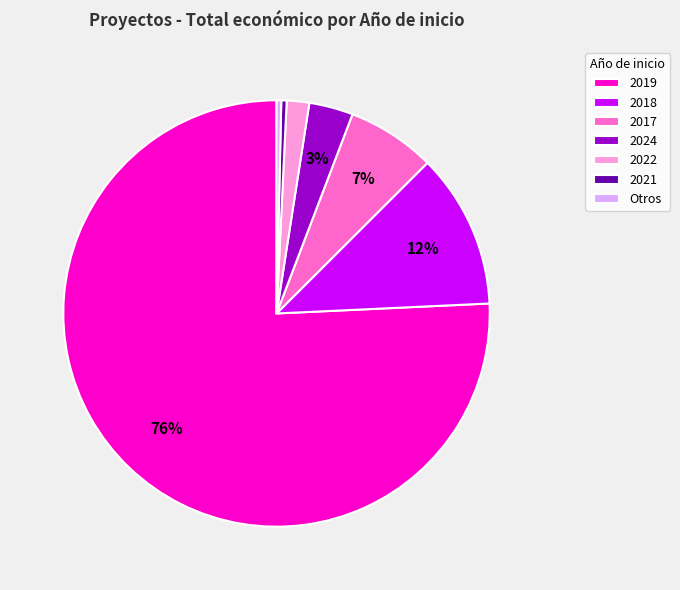

To the nearest percent, what is the combined percentage of 2024 and 2018?

15%